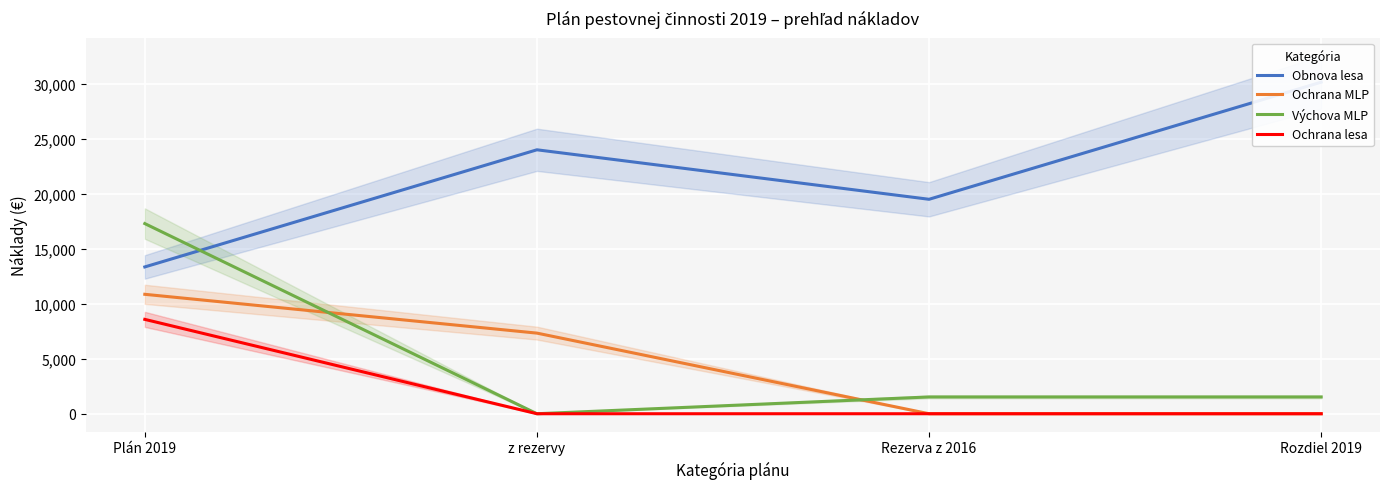

True or false: Ochrana lesa has more than 1 interior local peaks.

False